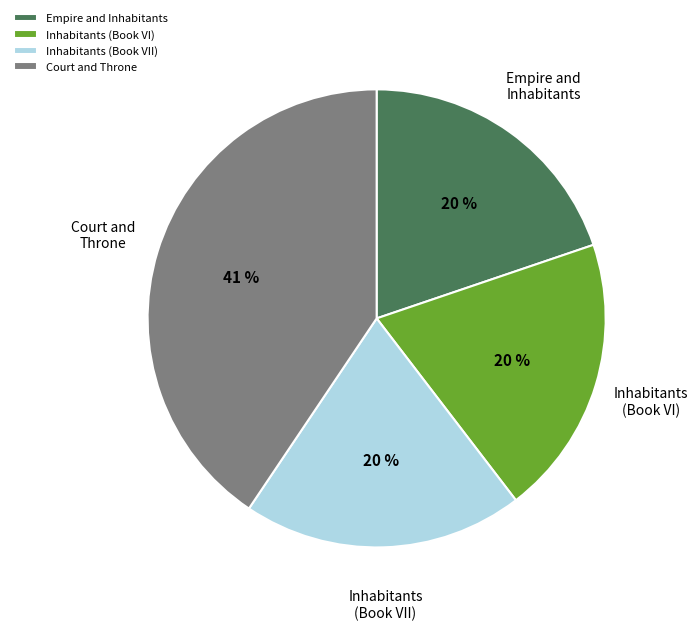

What is the largest slice in the pie chart?

Court and Throne